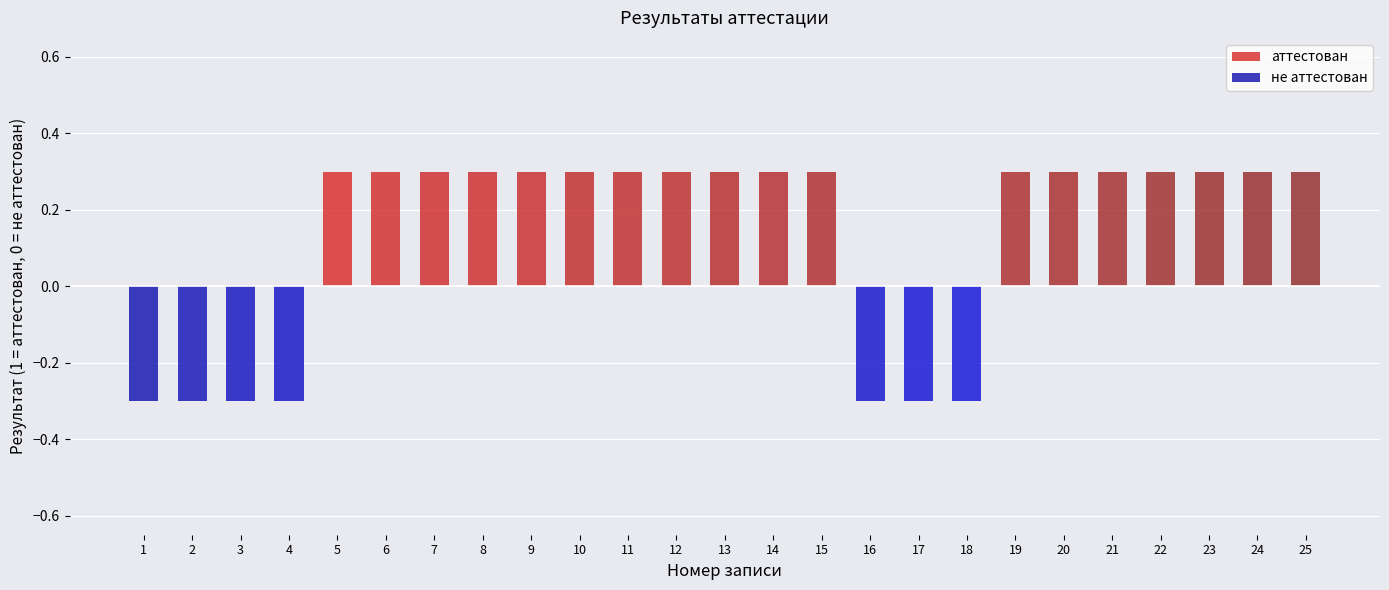

At 5, list the series in order from smallest to largest.

не аттестован, аттестован